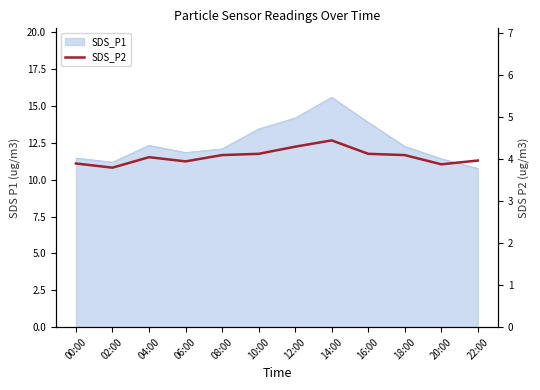

What is the label of the 12th point from the right?

00:00